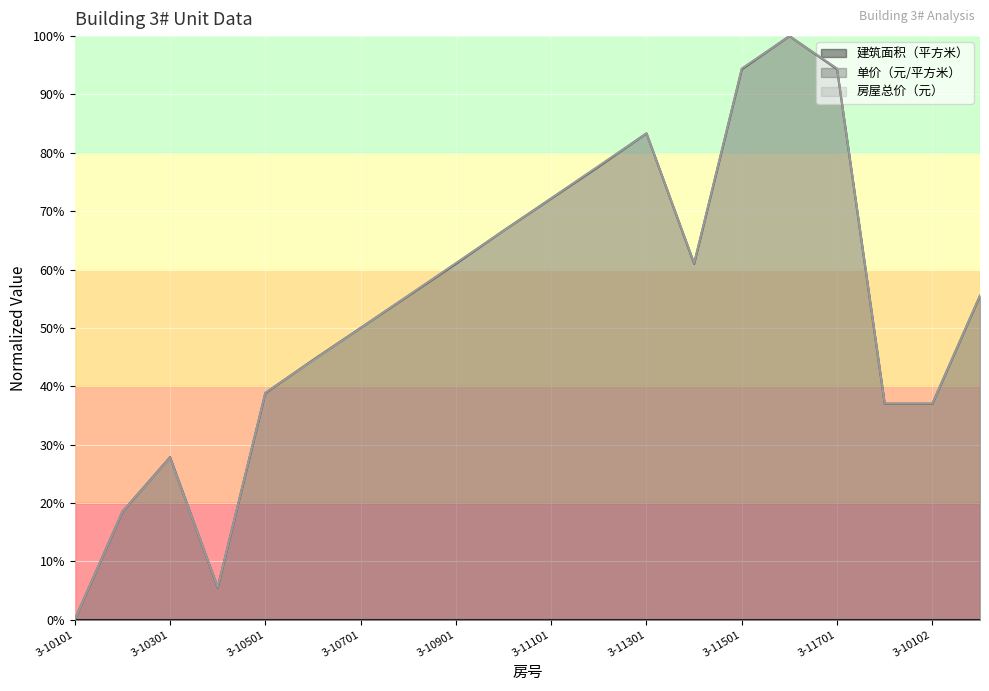

Rank the series at 3-11701 from highest to lowest value.

房屋总价（元）, 单价（元/平方米）